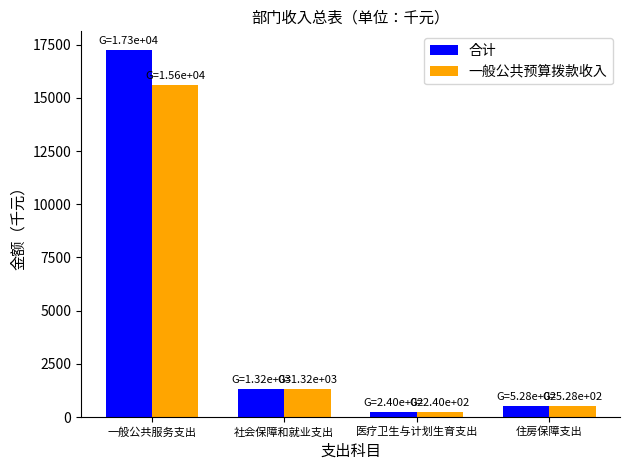

What position from the right is 社会保障和就业支出?

3